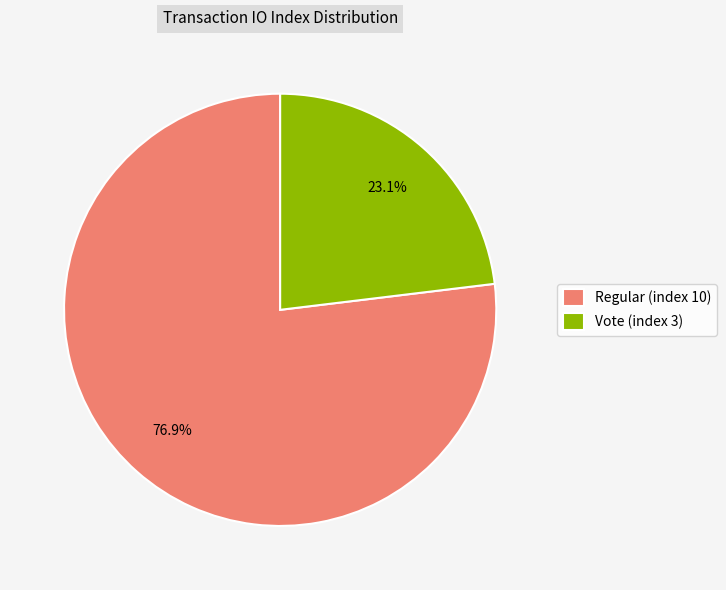

Combined, do Regular (index 10) and Vote (index 3) account for over 50%?

Yes